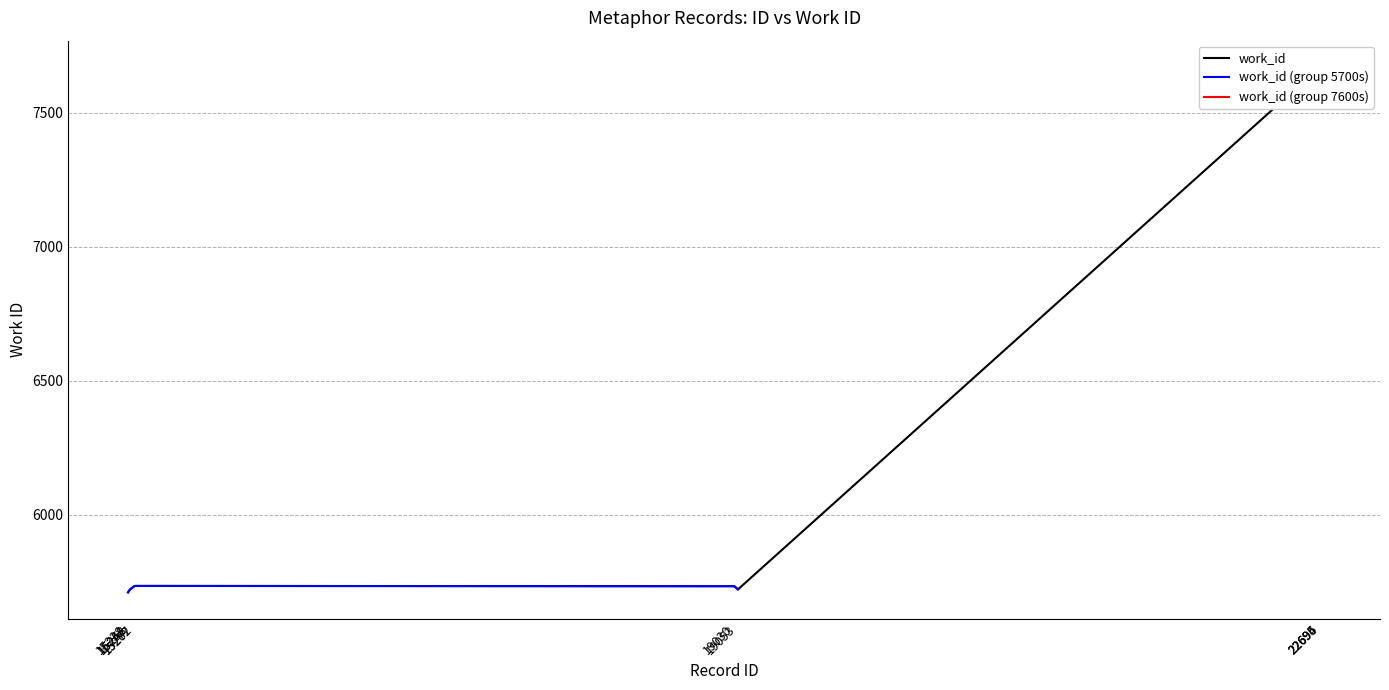

What is the ratio of the value at 19030 to the value at 22695?

0.7